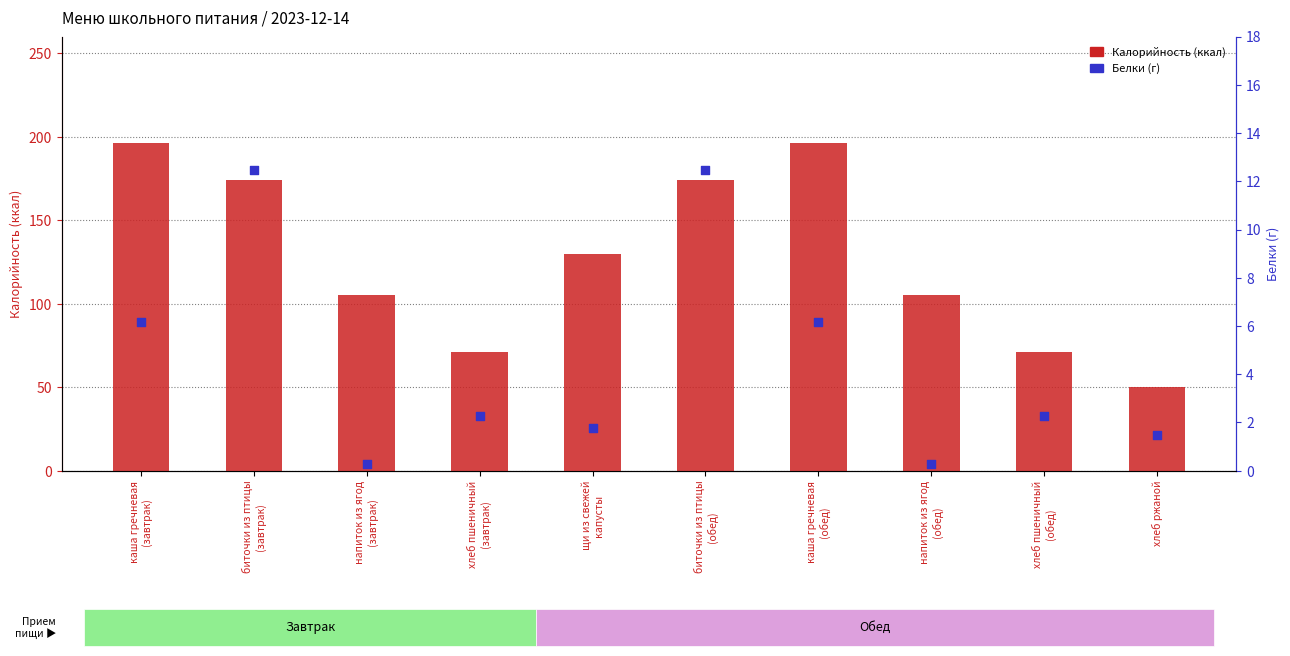

What is the total value across all series at каша гречневая
(обед)?

202.2